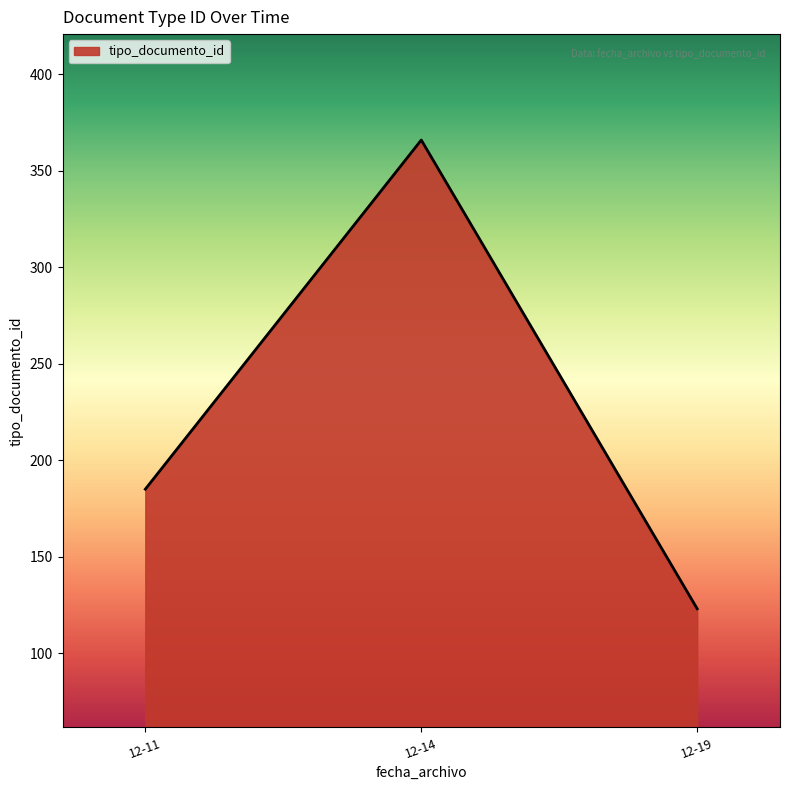

Count the number of data series in this chart.

1